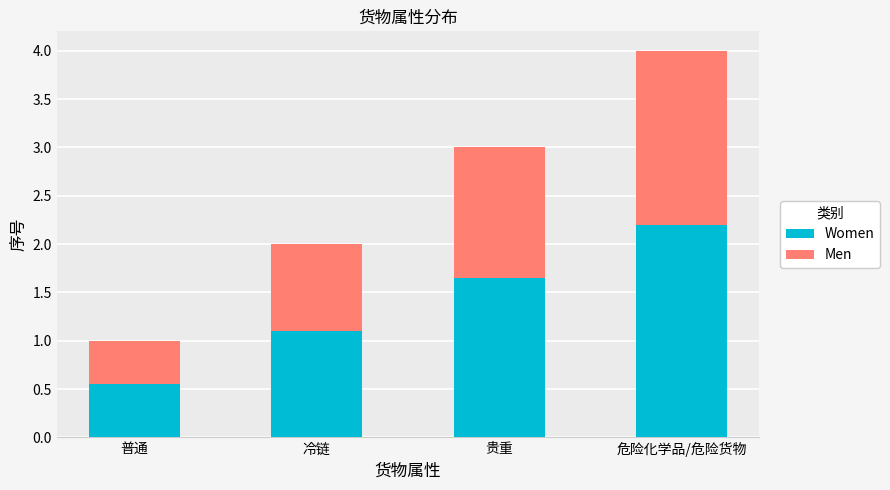

At which label does Women reach its peak?

危险化学品/危险货物